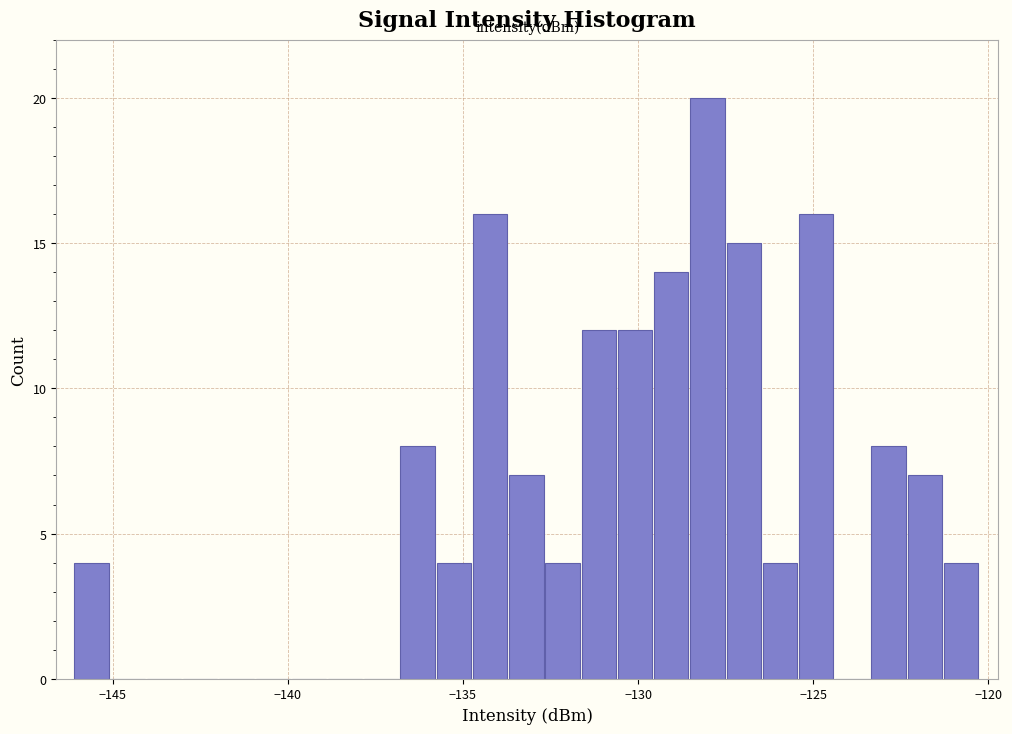

Read against the x-axis, roughly where is the centre of the tallest bar?

-128.0